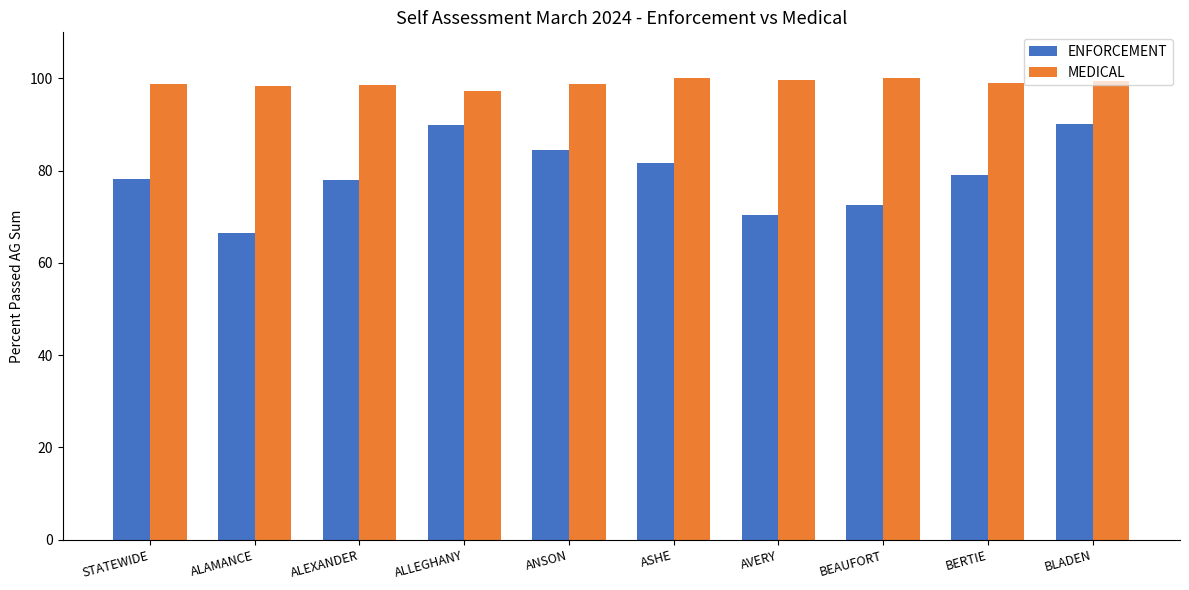

Is the value of MEDICAL at AVERY greater than the value of ENFORCEMENT at ASHE?

Yes